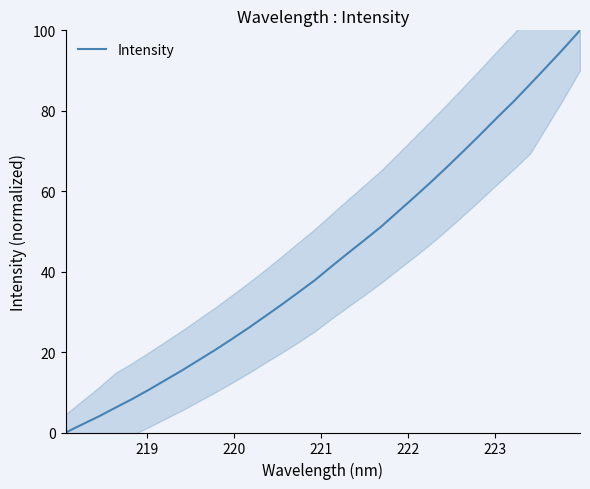

Is it true that the value at 12 is 46.3?

False